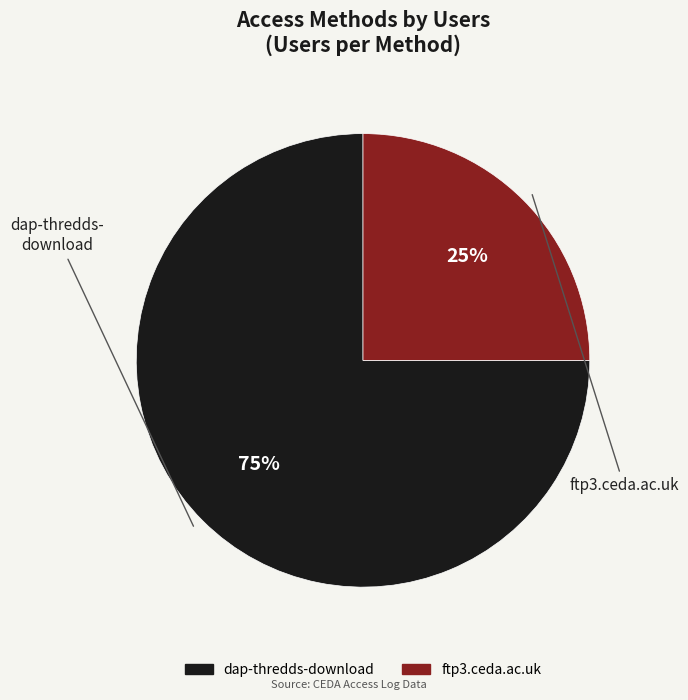

Rank the categories by value from lowest to highest.

ftp3.ceda.ac.uk, dap-thredds-download